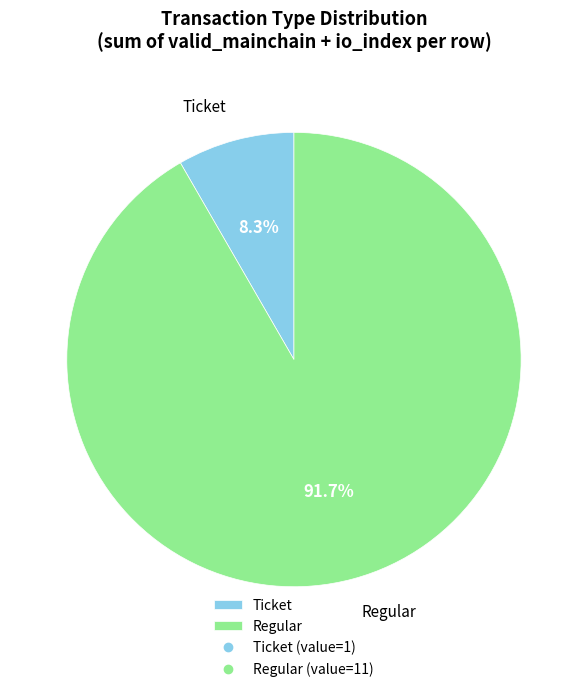

How many segments does this pie chart have?

2